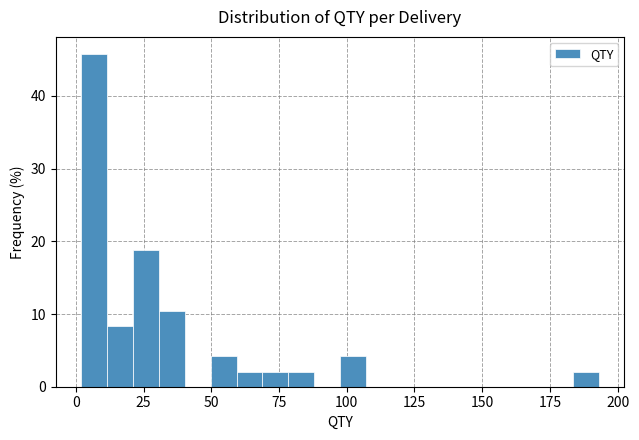

Read against the x-axis, roughly where is the centre of the tallest bar?

5